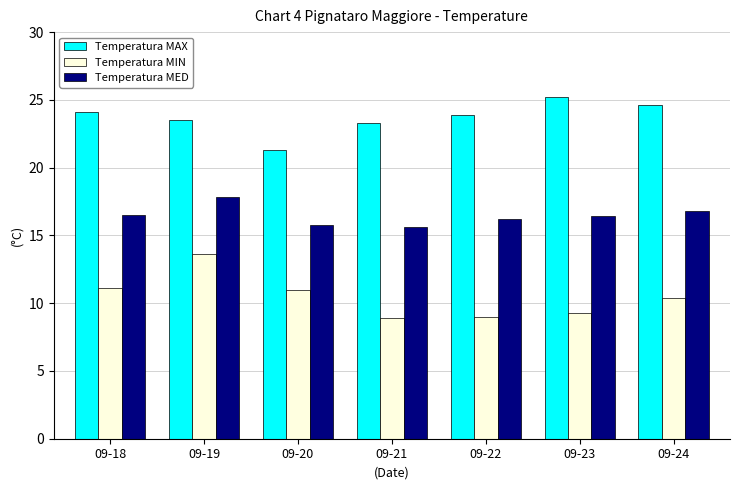

List the series in order of their overall mean, highest first.

Temperatura MAX, Temperatura MED, Temperatura MIN